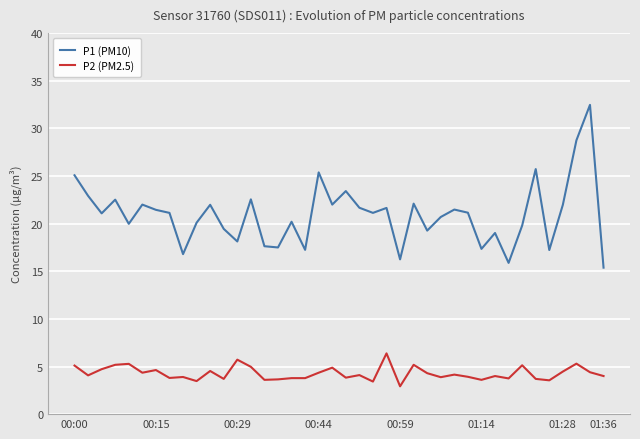

What is the minimum value shown in the chart?

2.9